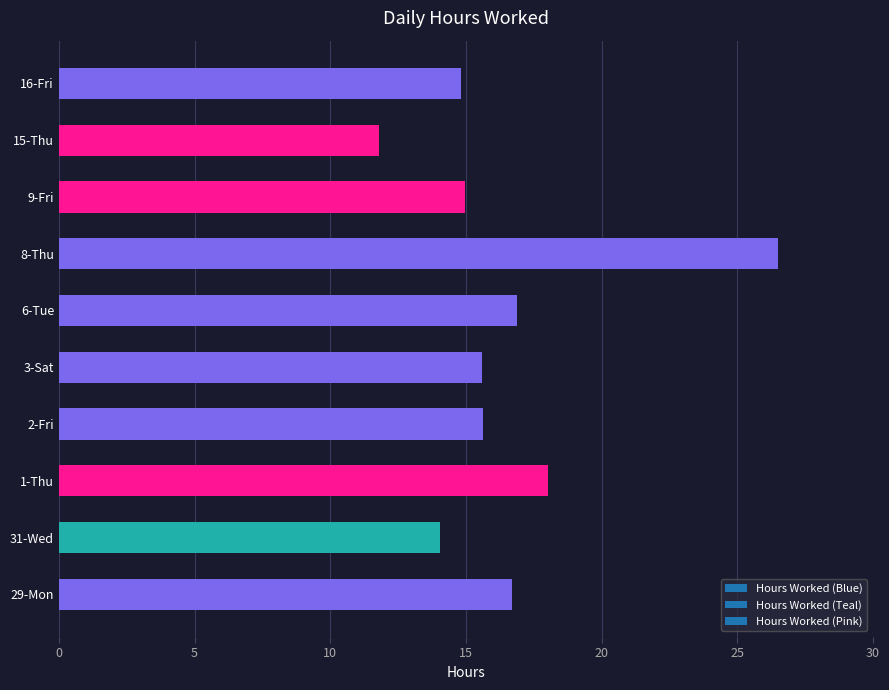

Between 2-Fri and 16-Fri, which is larger?

2-Fri